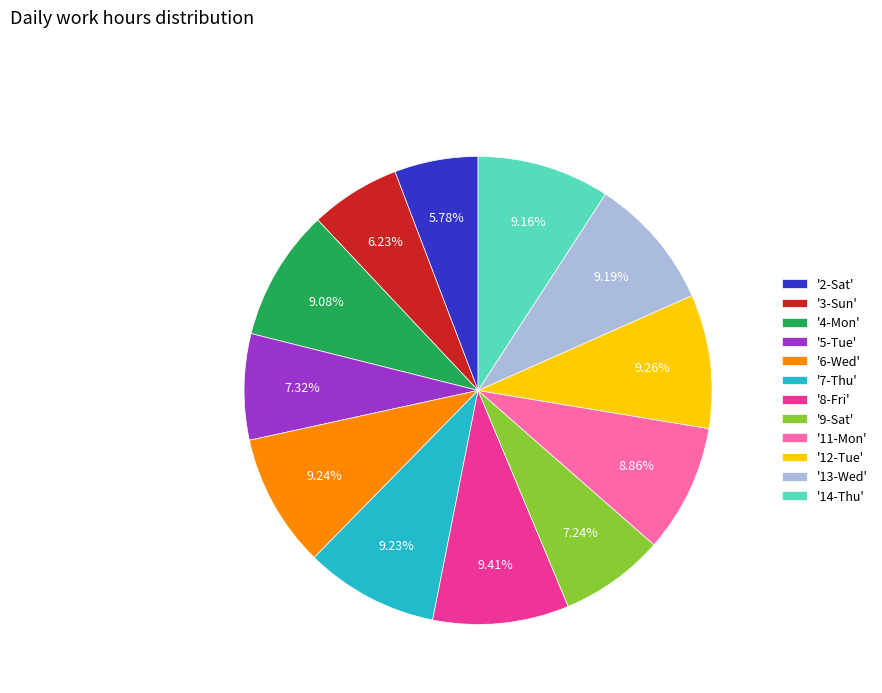

Between '2-Sat' and '13-Wed', which is larger?

'13-Wed'